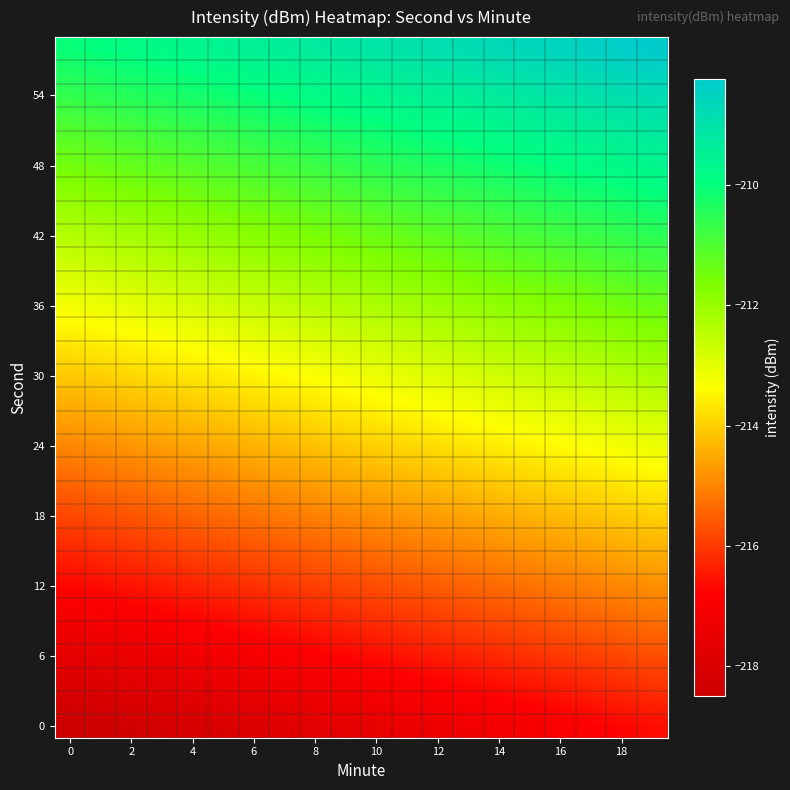

At how many categories does at least one series exceed -209?

9